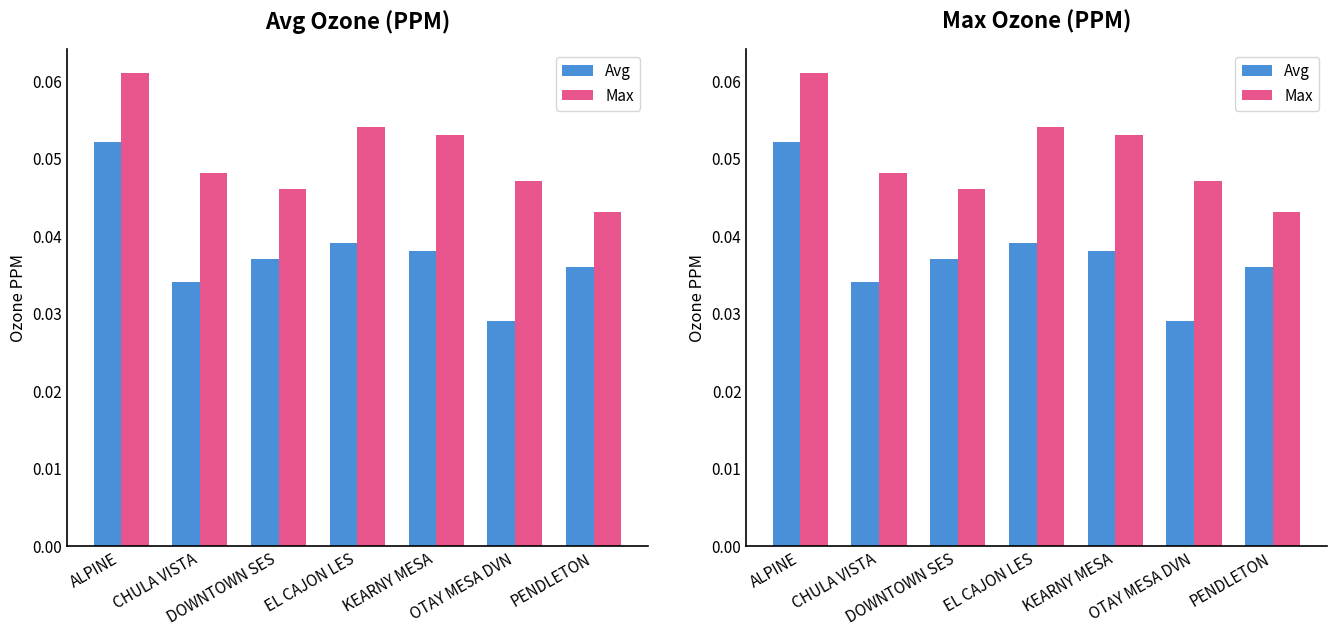

What is the sum of the Max values at ALPINE and KEARNY MESA?

0.1